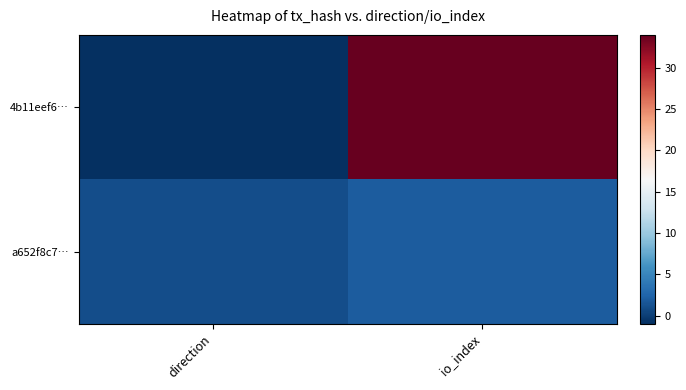

Between direction and io_index, which is larger?

io_index